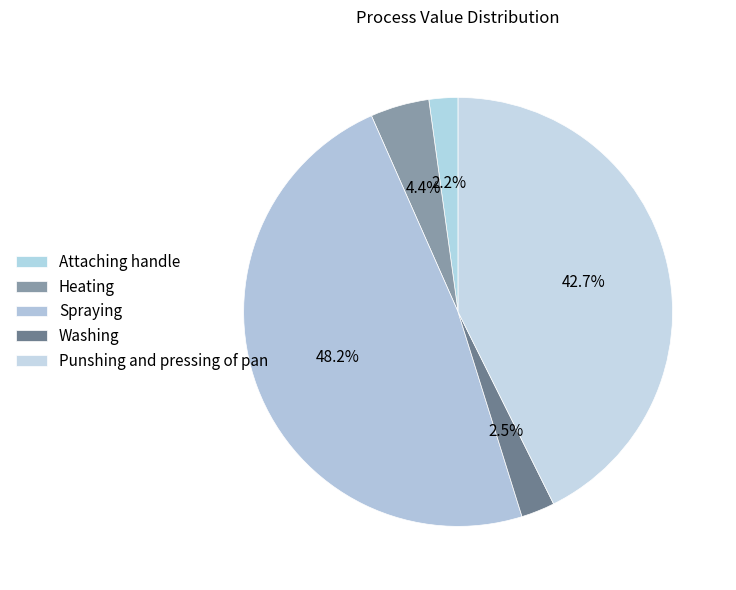

Rank the categories by value from highest to lowest.

Spraying, Punshing and pressing of pan, Heating, Washing, Attaching handle